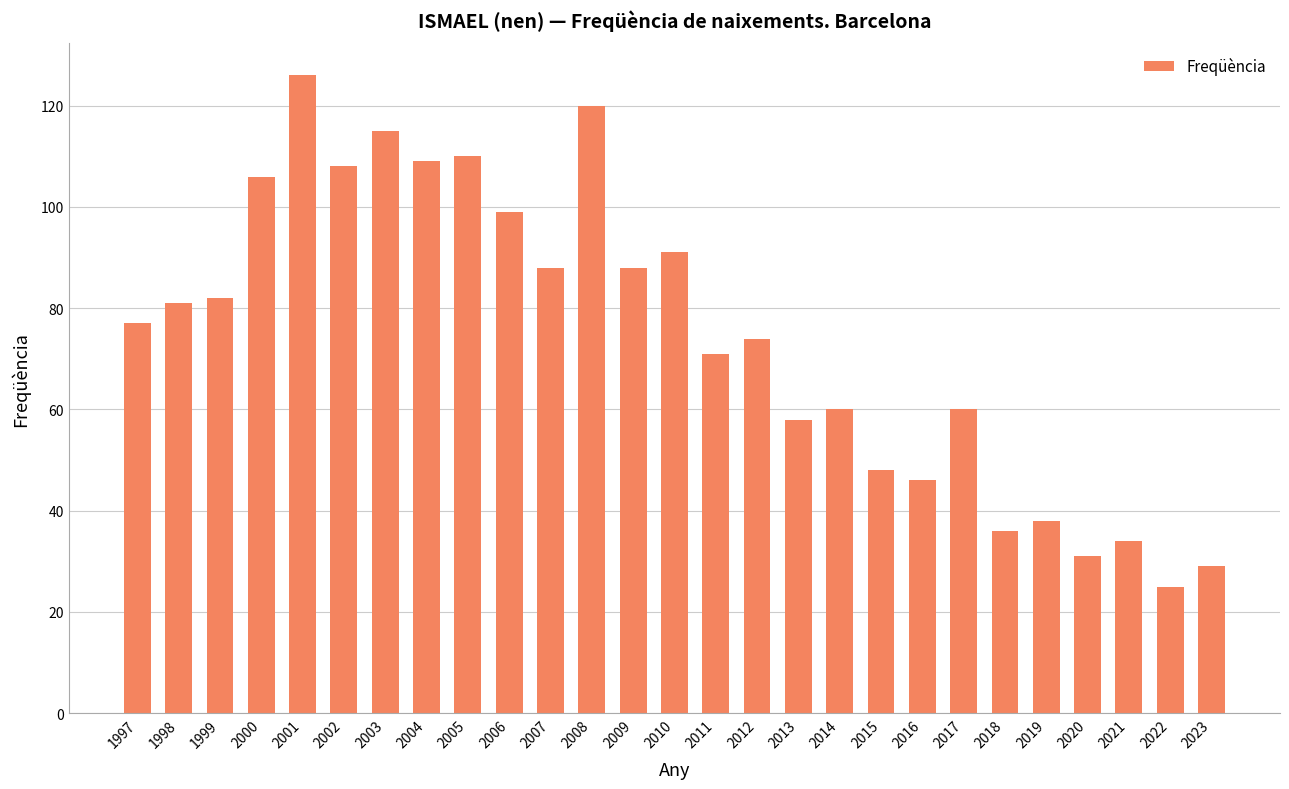

What is the change in value from 2001 to 2020?

-95